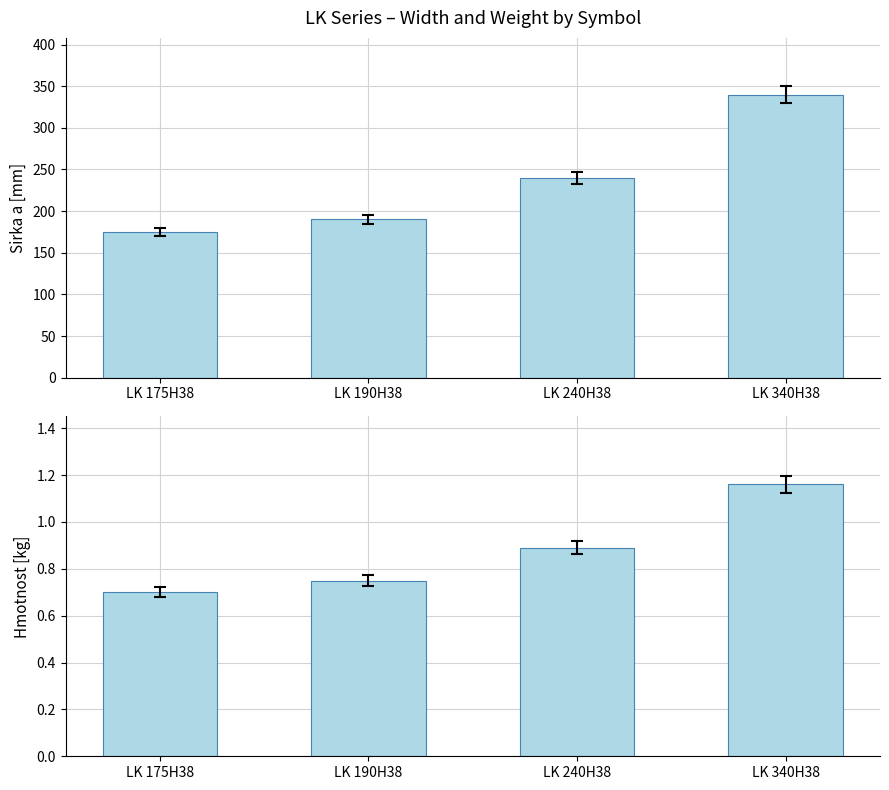

What is the maximum value shown in the chart?

340.0